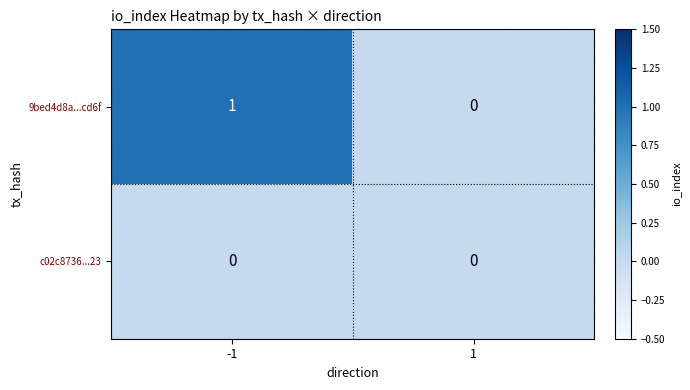

How many values in the 9bed4d8a...cd6f series are below 1?

1